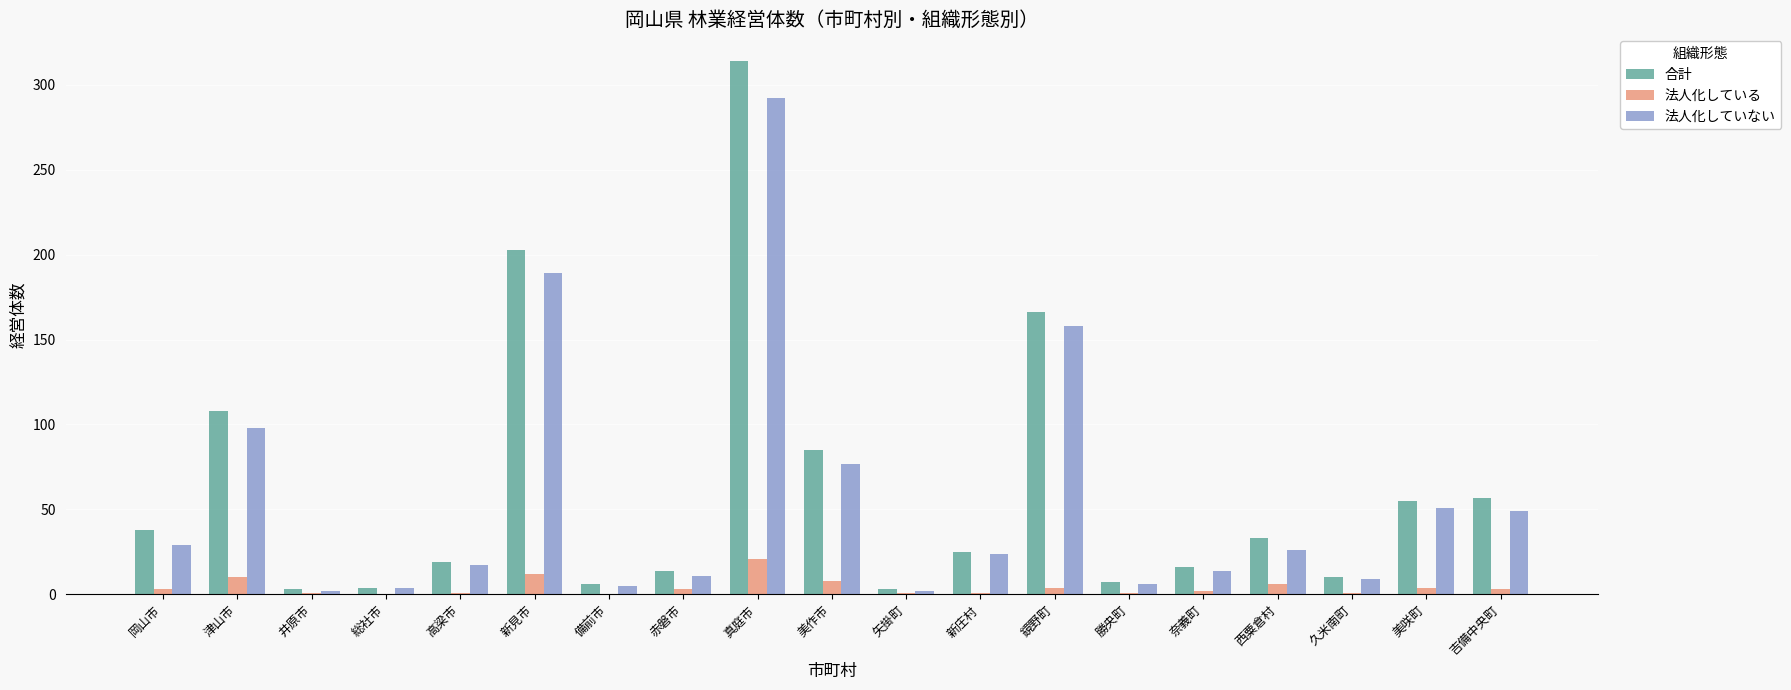

Which series changed the most between 備前市 and 真庭市?

合計